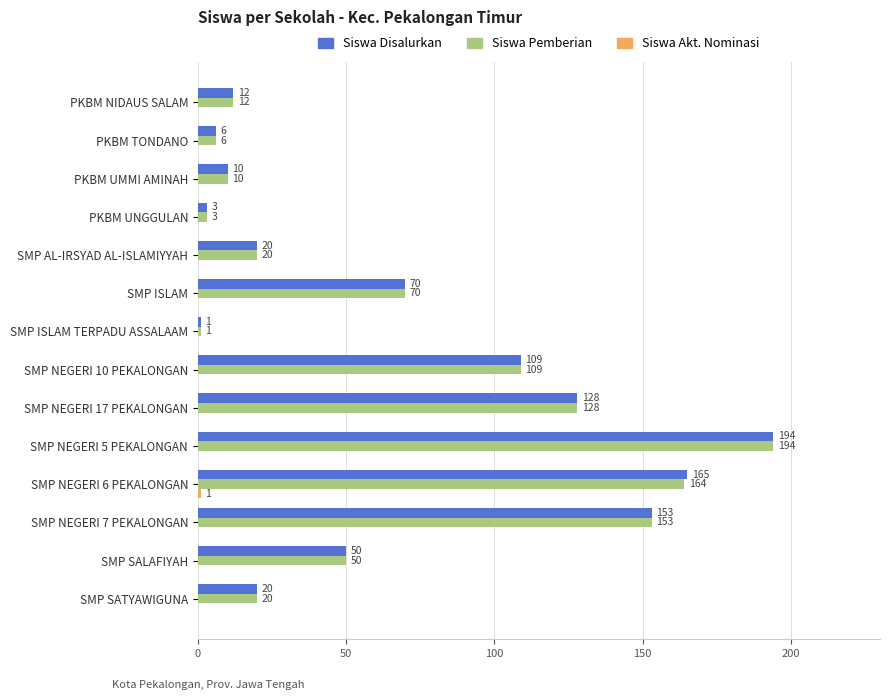

What is the total value across all series at SMP SALAFIYAH?

100